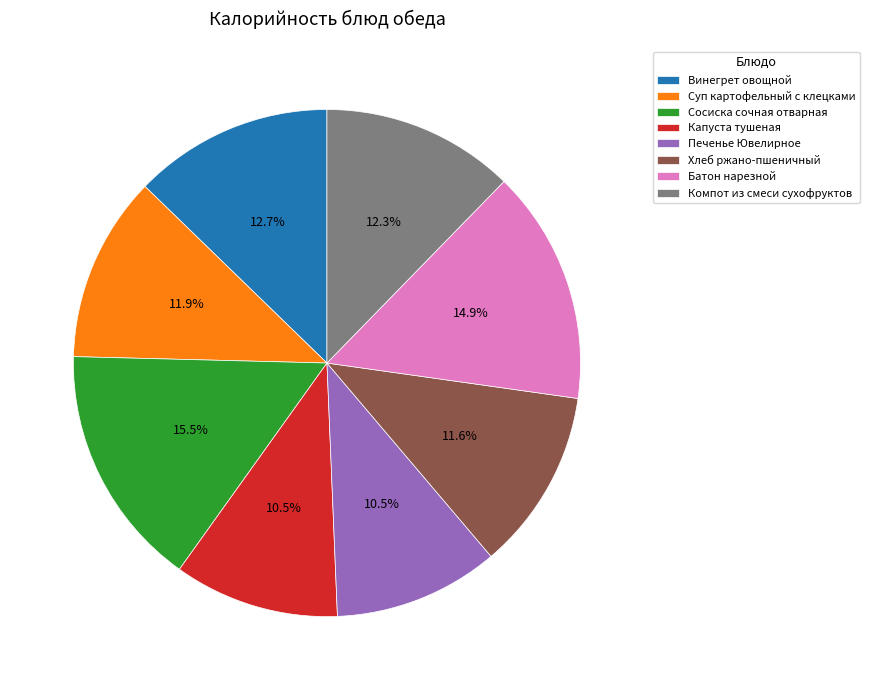

Which has a higher value, Капуста тушеная or Компот из смеси сухофруктов?

Компот из смеси сухофруктов